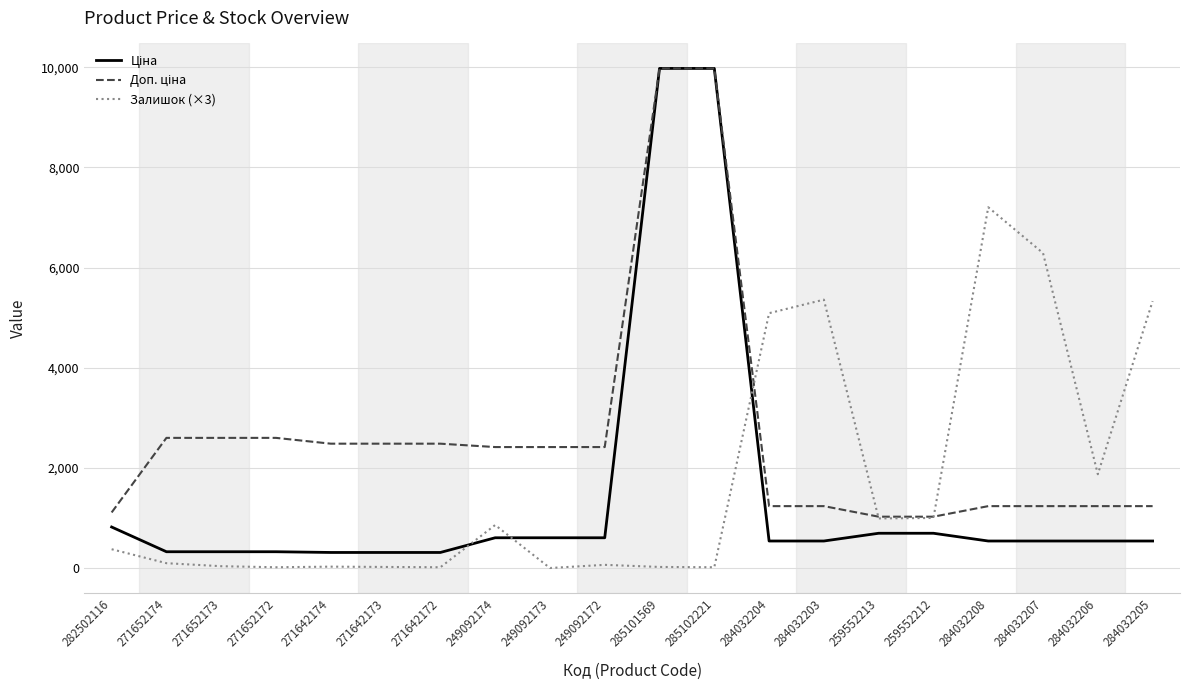

What is the difference between the highest and lowest values at 259552213?

330.9